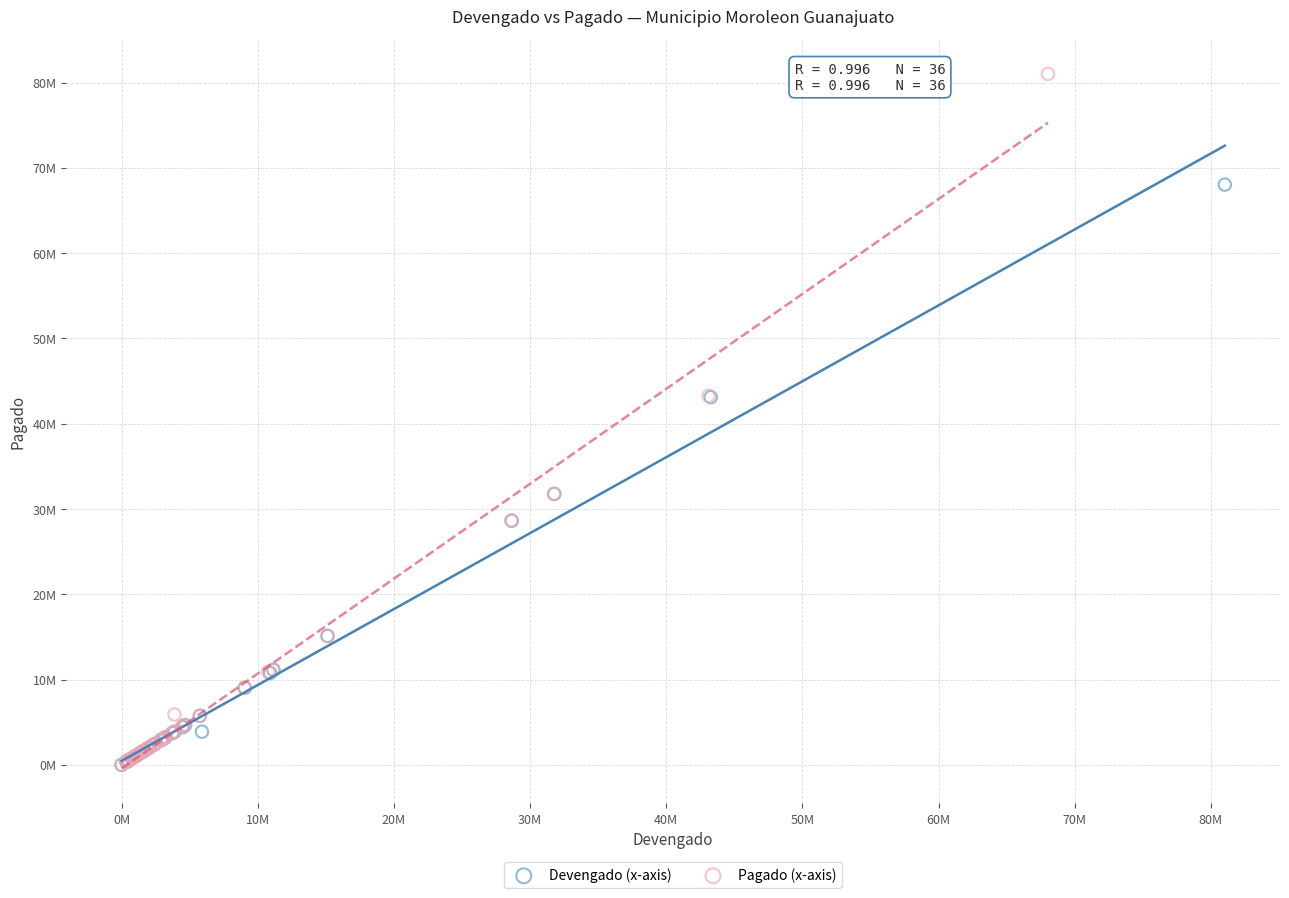

What are all the series names shown in the legend?

Devengado (x-axis), Pagado (x-axis)